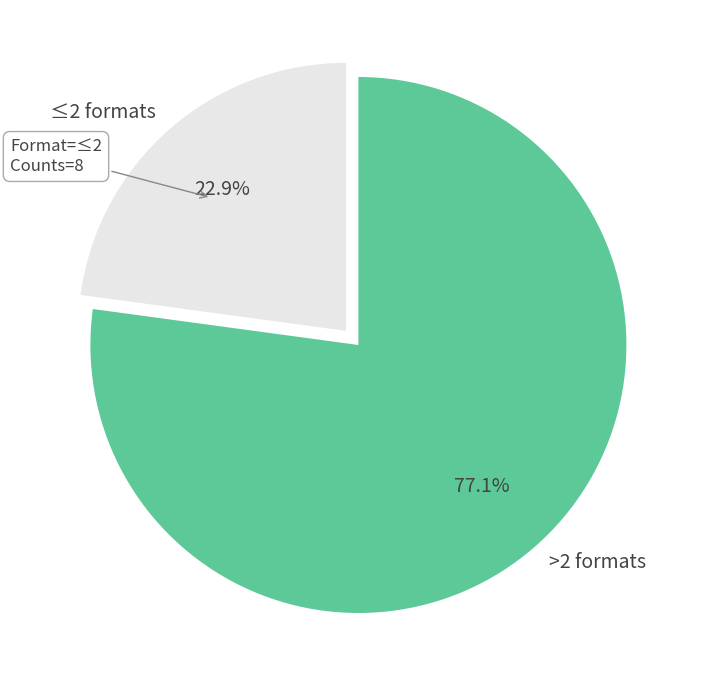

How much of the chart is everything except ≤2 formats?

77.1%